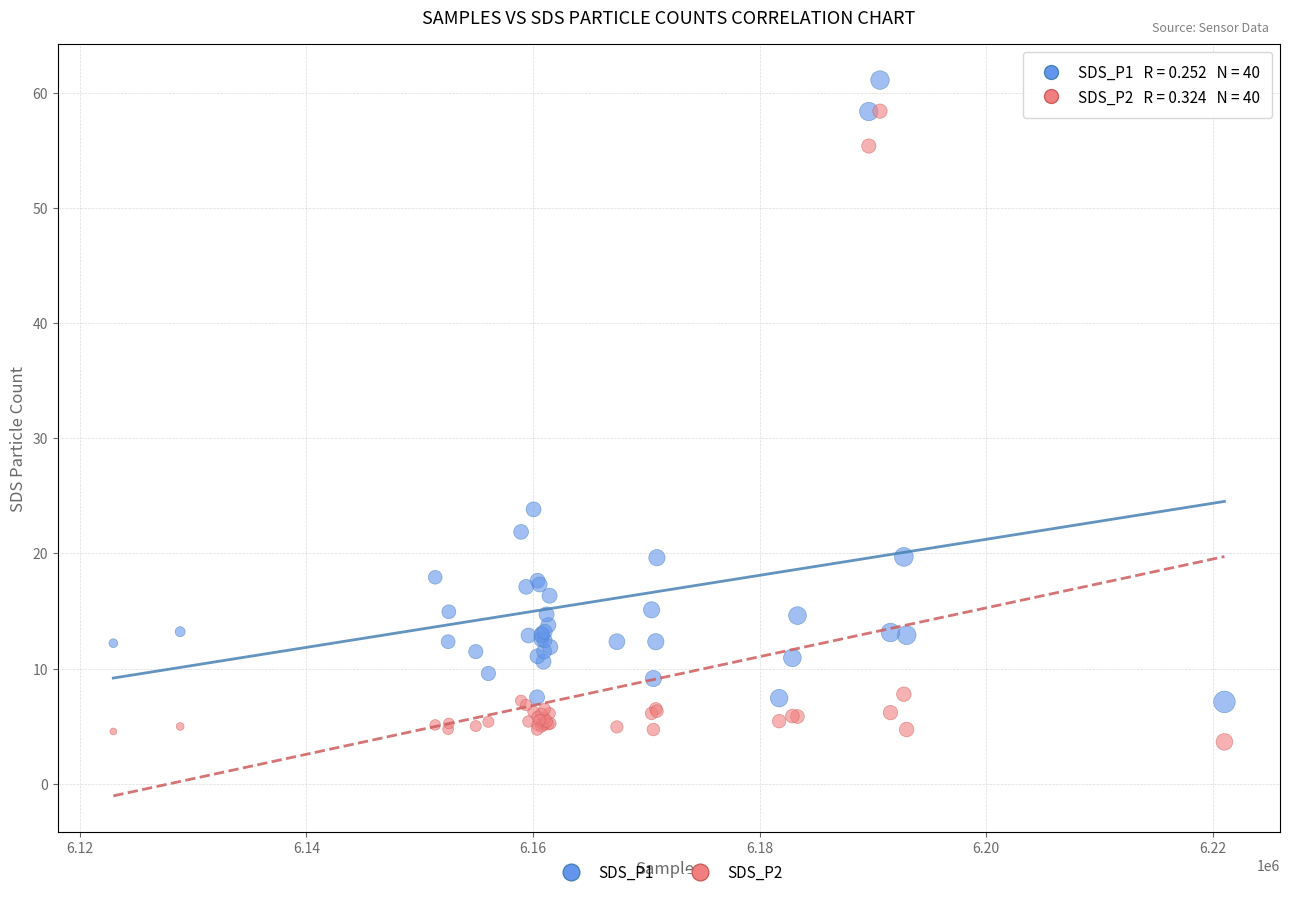

Across all series, what Y value is closest to 32?

23.8